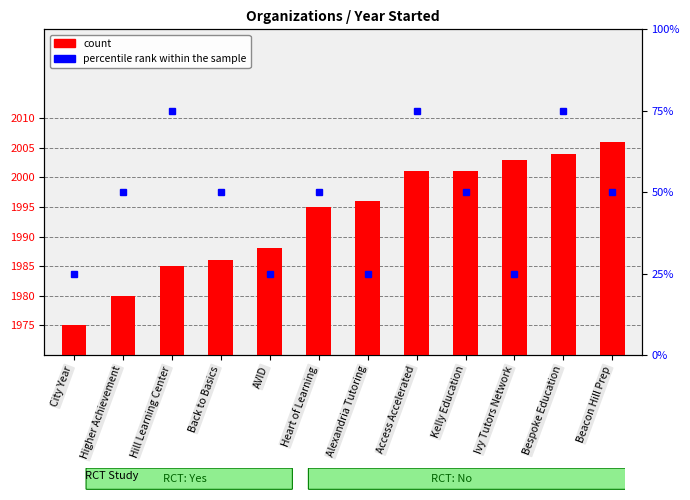

Rank the categories by value from highest to lowest.

Beacon Hill Prep, Bespoke Education, Ivy Tutors Network, Access Accelerated, Kelly Education, Alexandria Tutoring, Heart of Learning, AVID, Back to Basics, Hill Learning Center, Higher Achievement, City Year